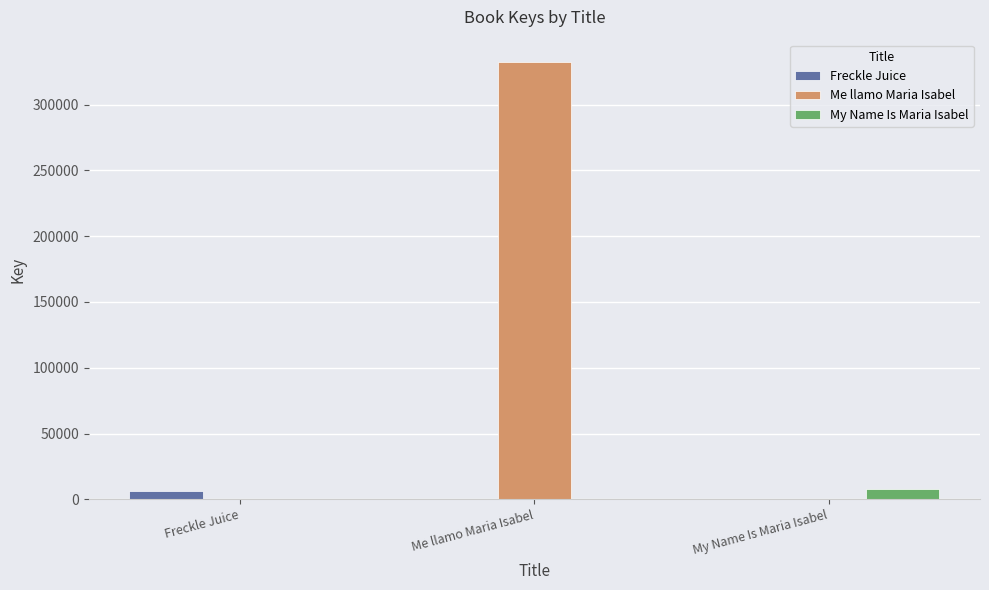

Reading left to right, transcribe all the data shown in this chart.

Freckle Juice: Freckle Juice=6152	Me llamo Maria Isabel=0	My Name Is Maria Isabel=0
Me llamo Maria Isabel: Freckle Juice=0	Me llamo Maria Isabel=332741	My Name Is Maria Isabel=0
My Name Is Maria Isabel: Freckle Juice=0	Me llamo Maria Isabel=0	My Name Is Maria Isabel=7636